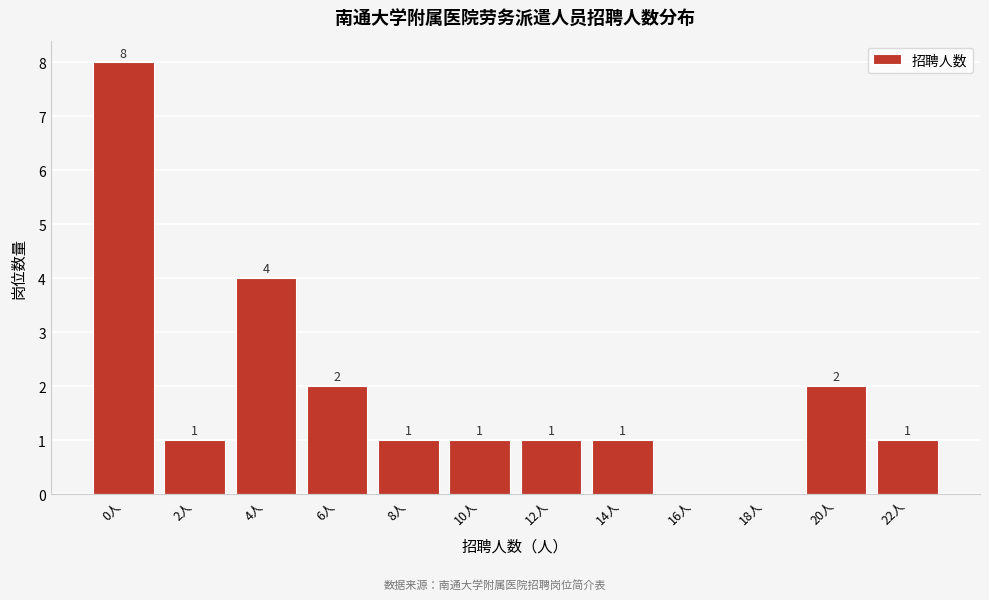

Reading left to right, transcribe all the data shown in this chart.

0人=8	2人=1	4人=4	6人=2	8人=1	10人=1	12人=1	14人=1	16人=0	18人=0	20人=2	22人=1